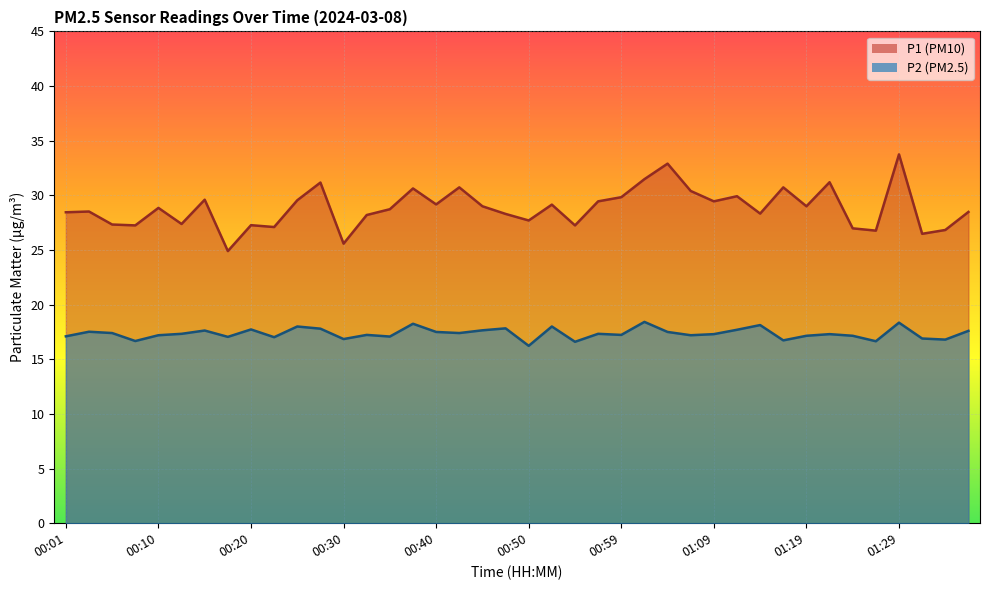

True or false: P2 and P1 intersect in this chart.

False